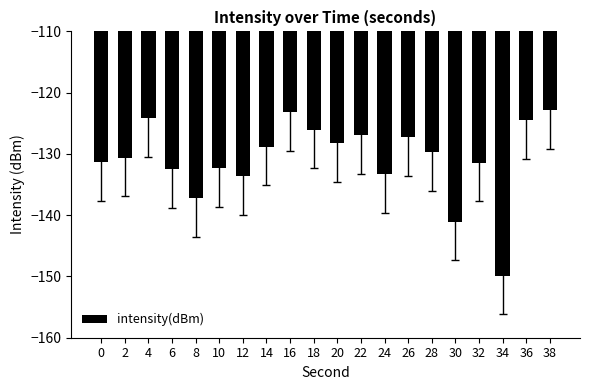

The chart shows a value of -203.8 at 14. True or false?

False